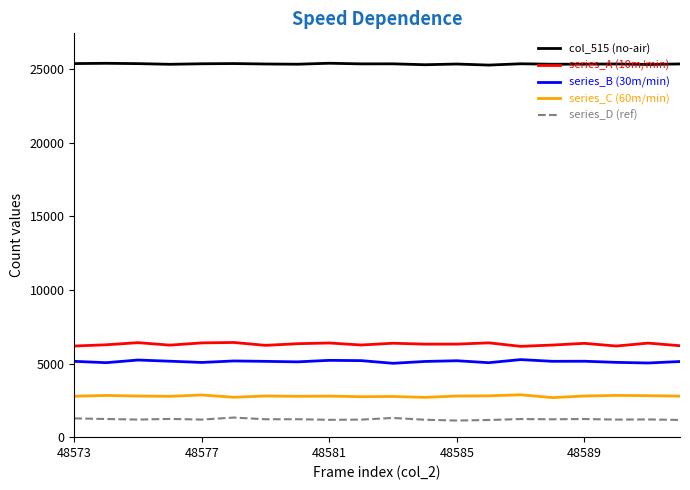

What is the lowest value of the series_A (10m/min) series?

6166